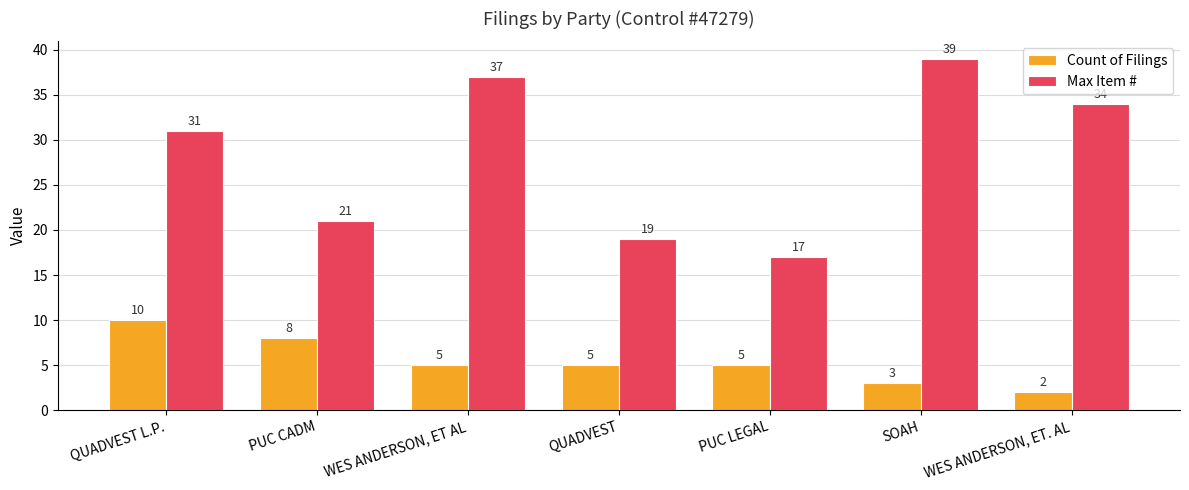

What is the lowest value of the Count of Filings series?

2